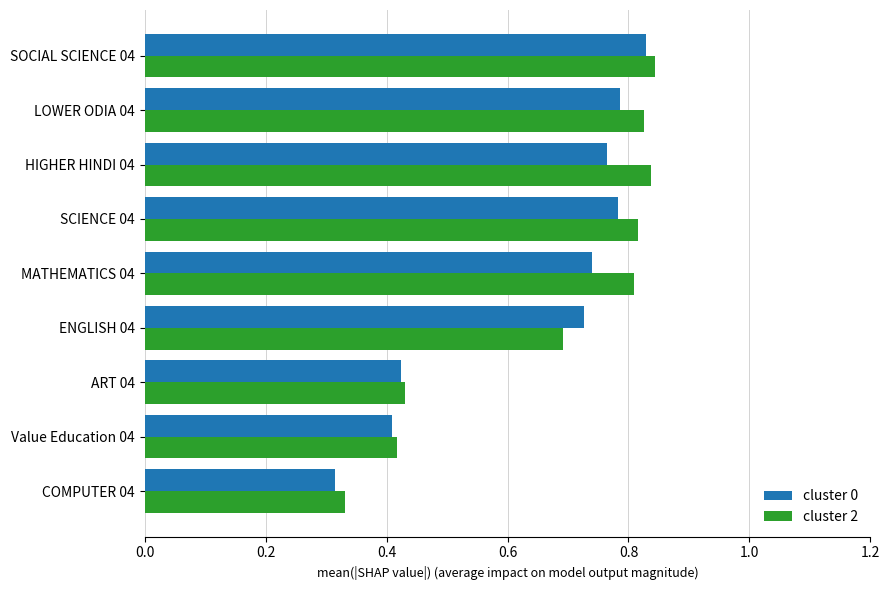

What is the difference between the maximum and minimum values in the cluster 0 series?

0.5